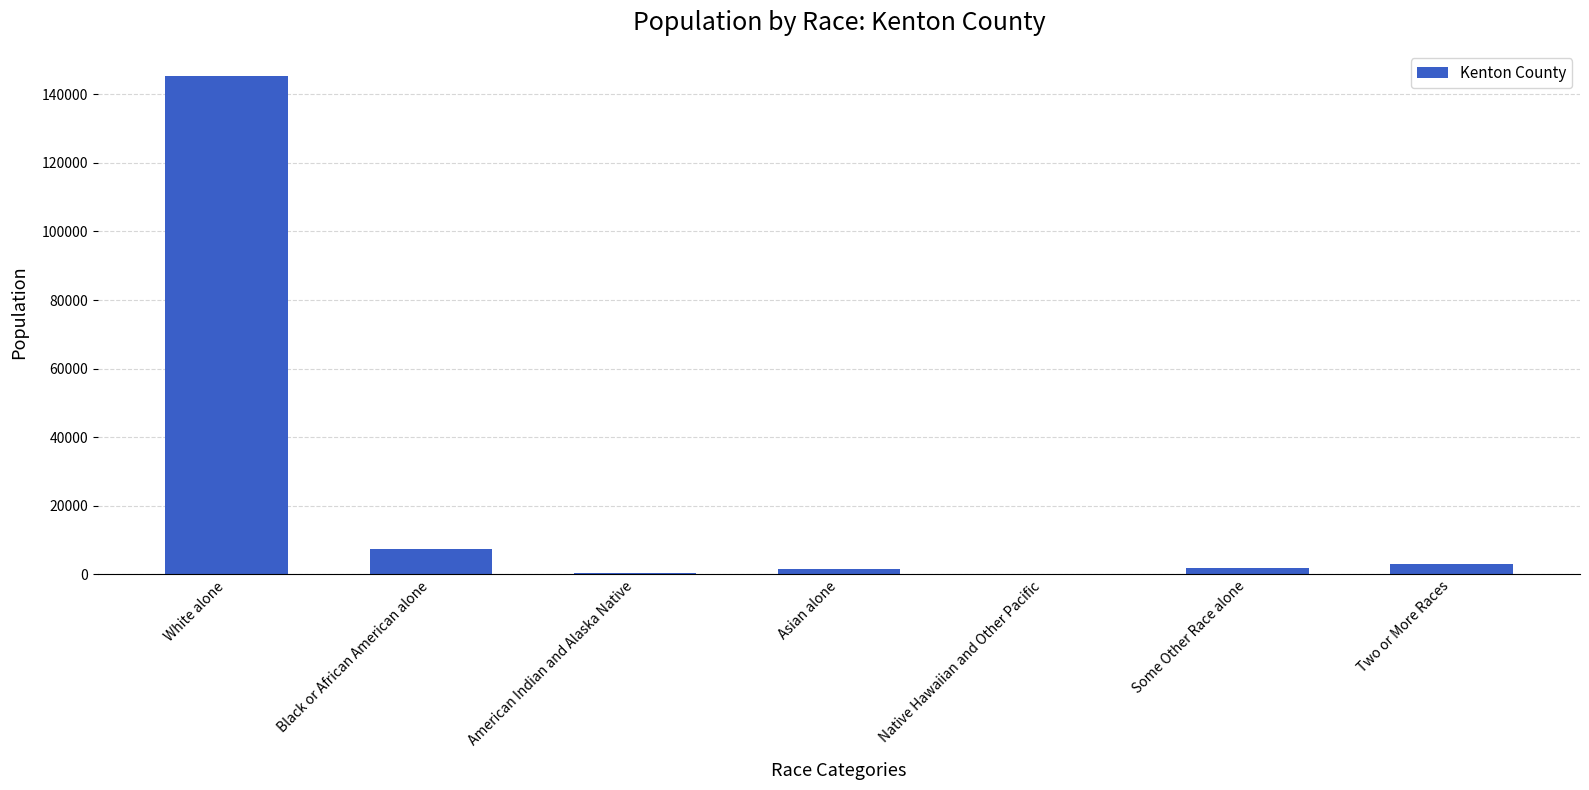

At which category does the chart reach its peak across all series?

White alone